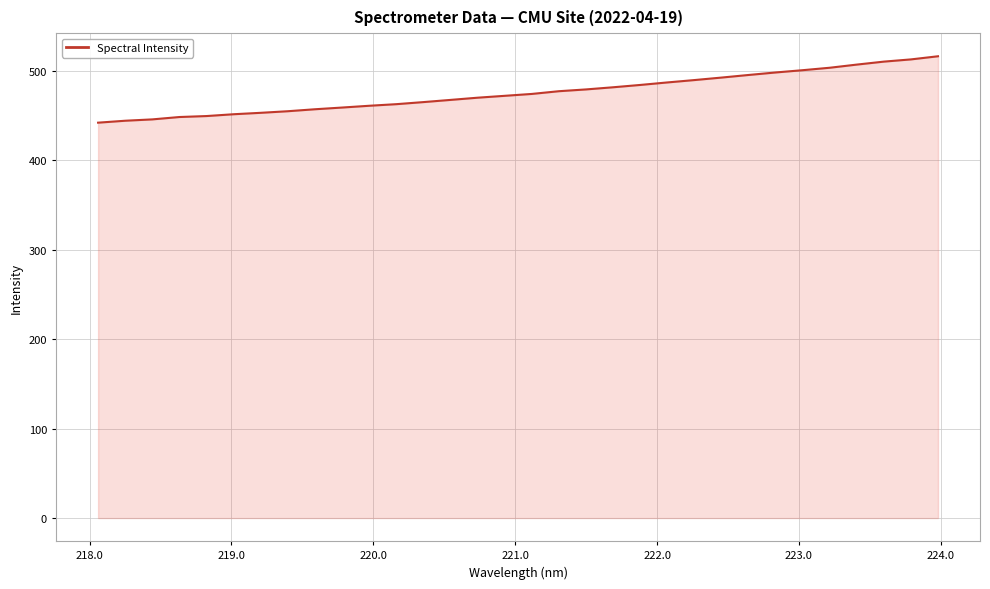

How many values exceed 474?

16